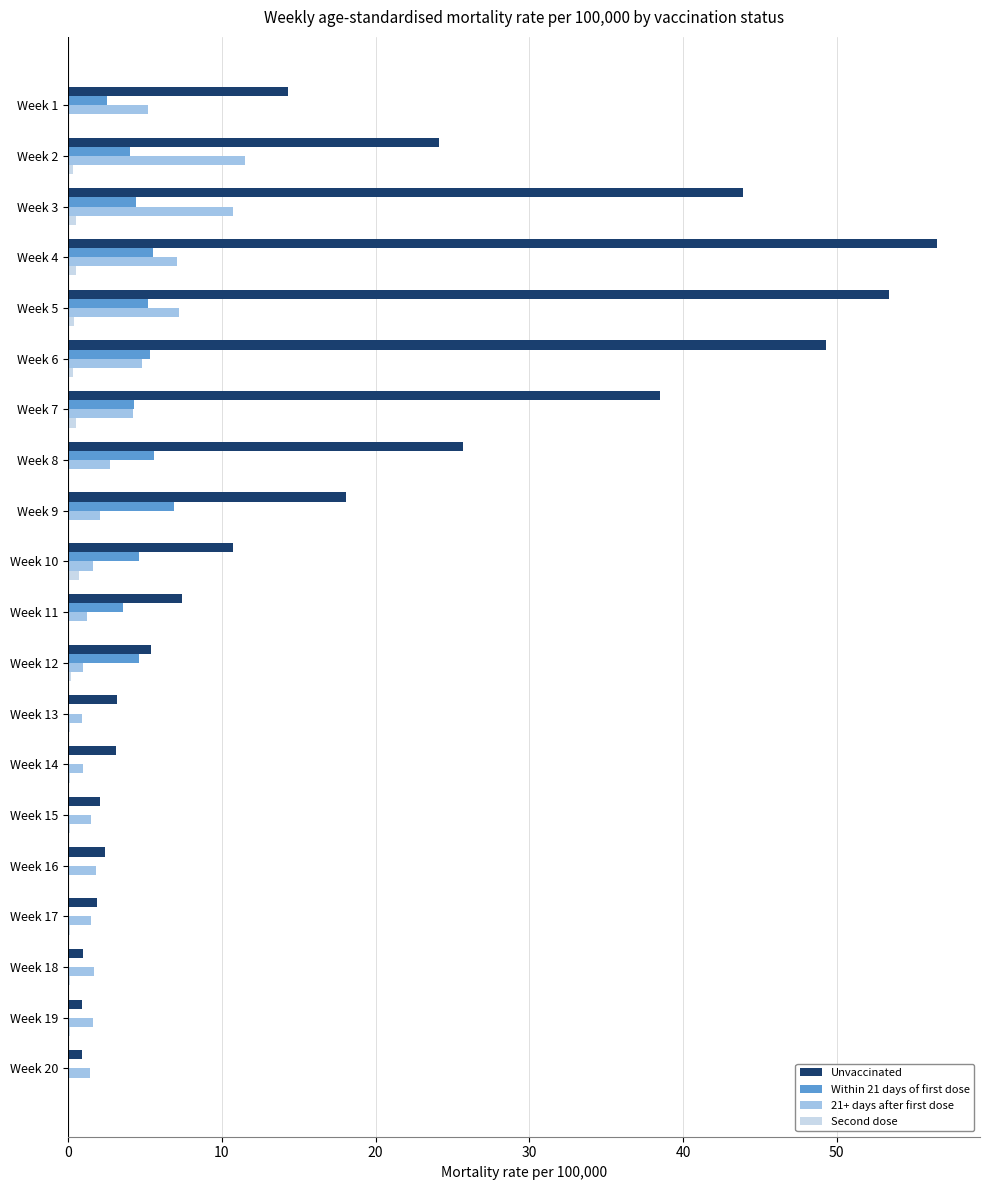

Is the value of Within 21 days of first dose at Week 9 greater than the value of Second dose at Week 7?

Yes